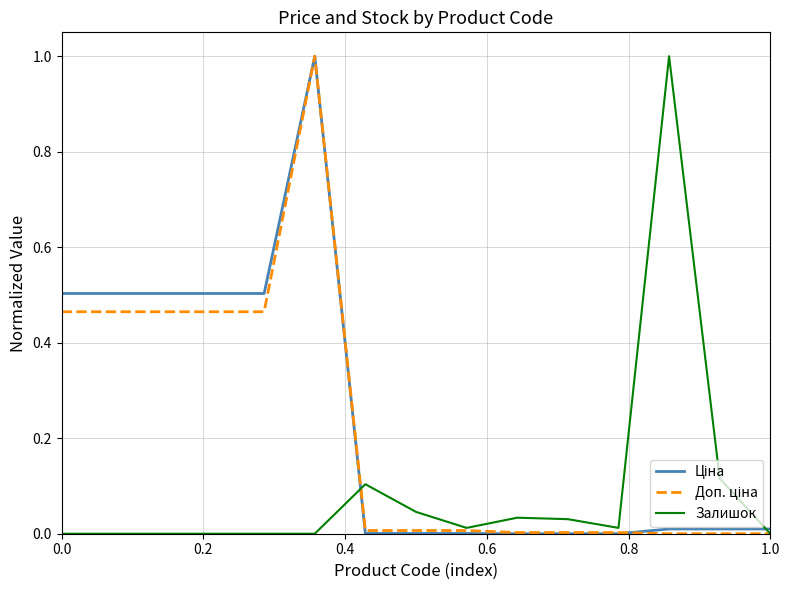

What is the maximum value shown in the chart?

1.0